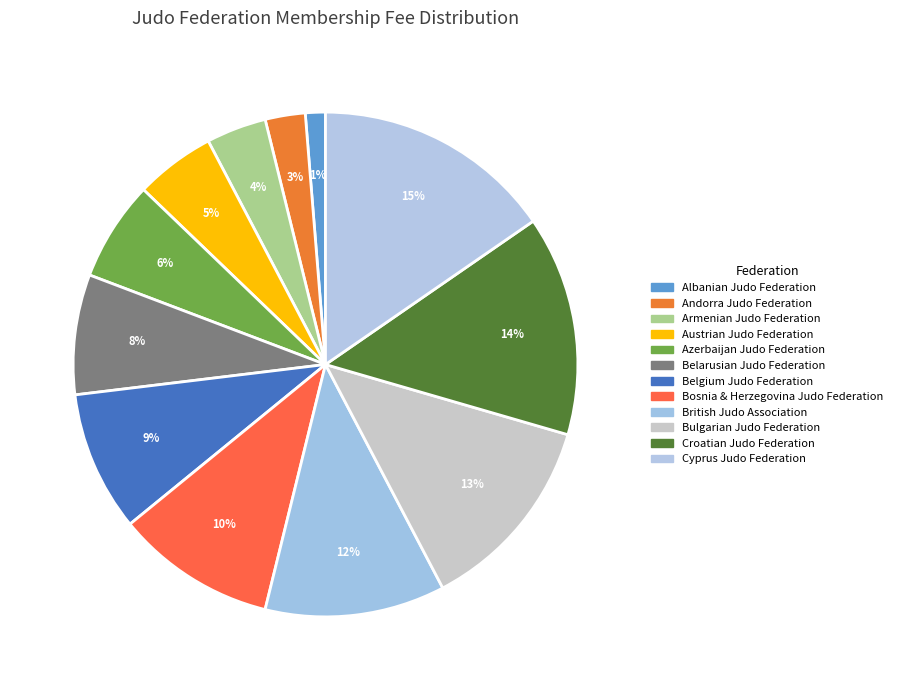

To the nearest percent, what is the average slice percentage?

8%